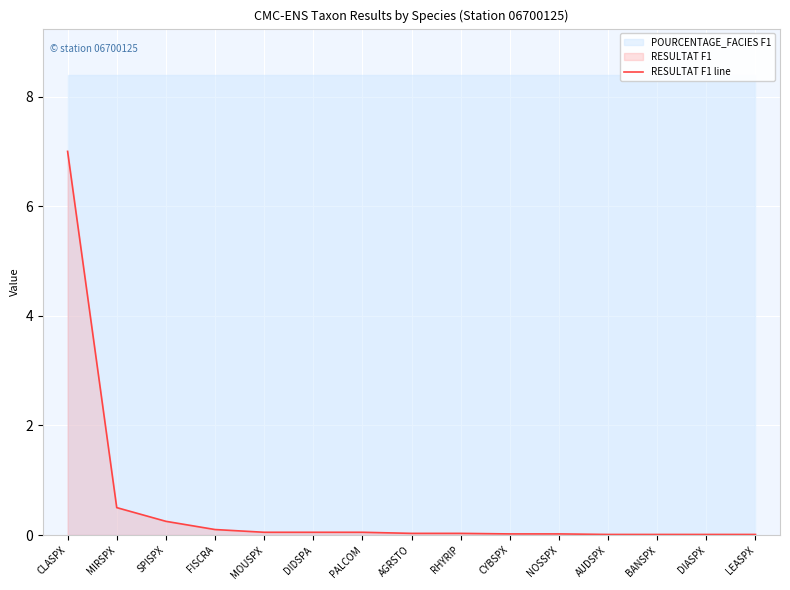

Which category has the highest value across all series?

CLASPX